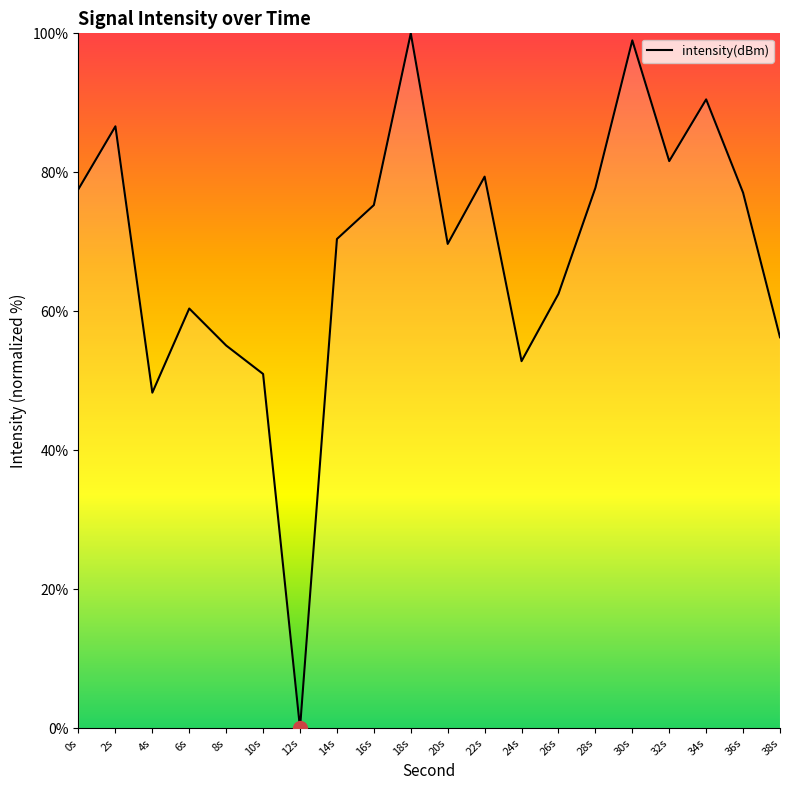

What position from the right is 4s?

18